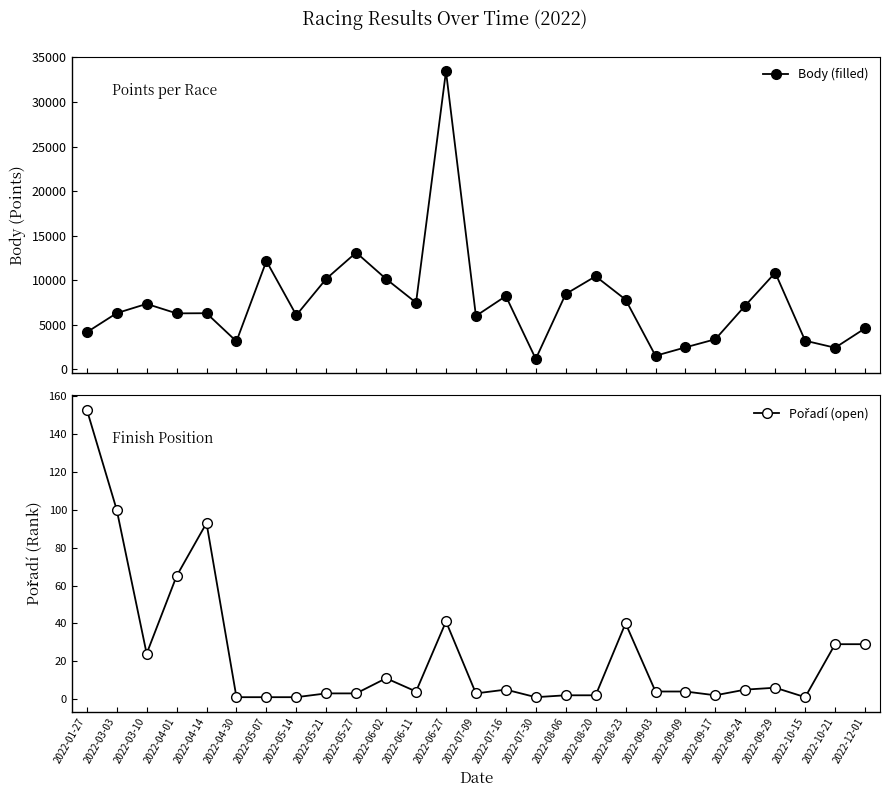

What is the maximum value for Body (filled)?

33449